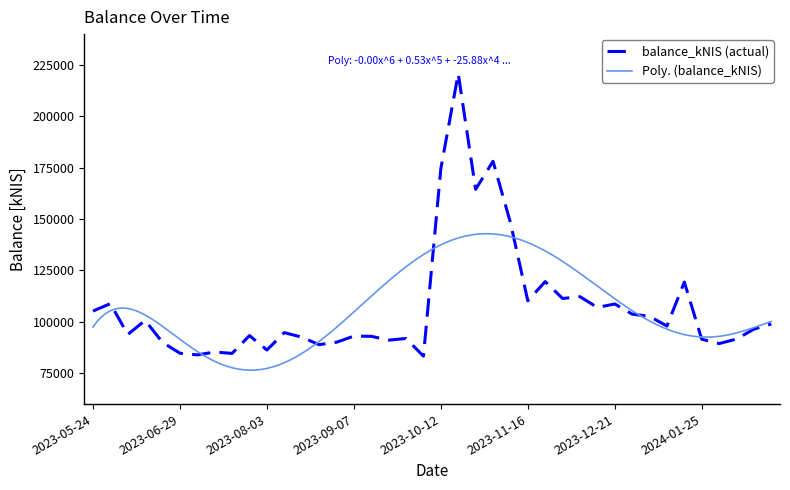

How many data points does each series have?

40